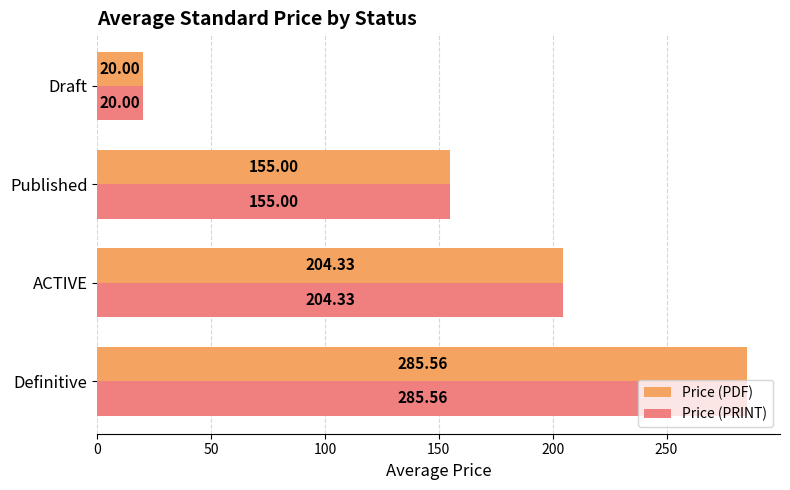

What are all the series names shown in the legend?

Price (PDF), Price (PRINT)